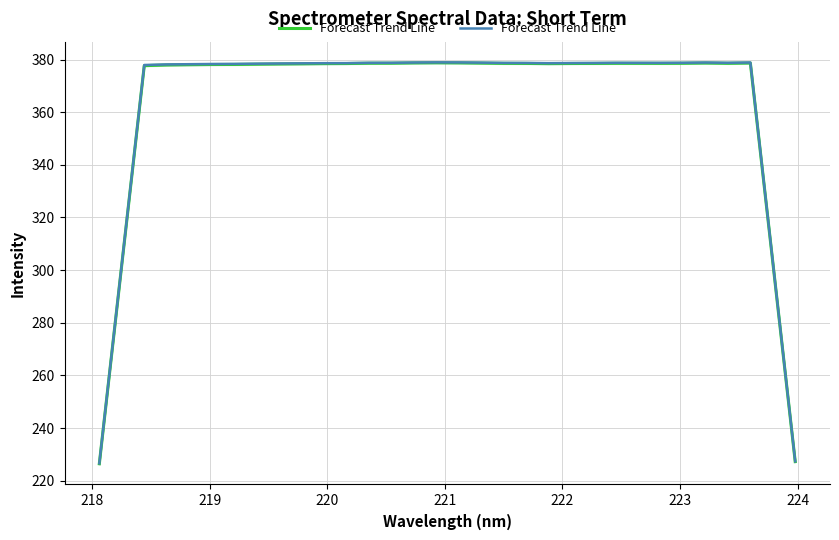

How many lines are shown in the chart?

1